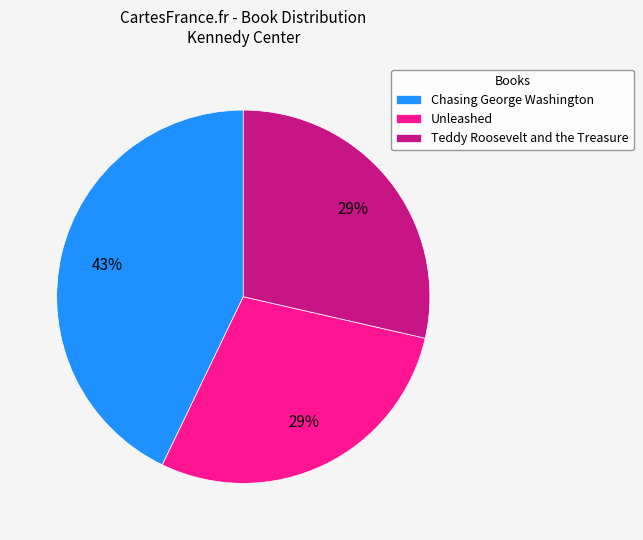

To the nearest percent, what portion does Teddy Roosevelt and the Treasure represent?

29%